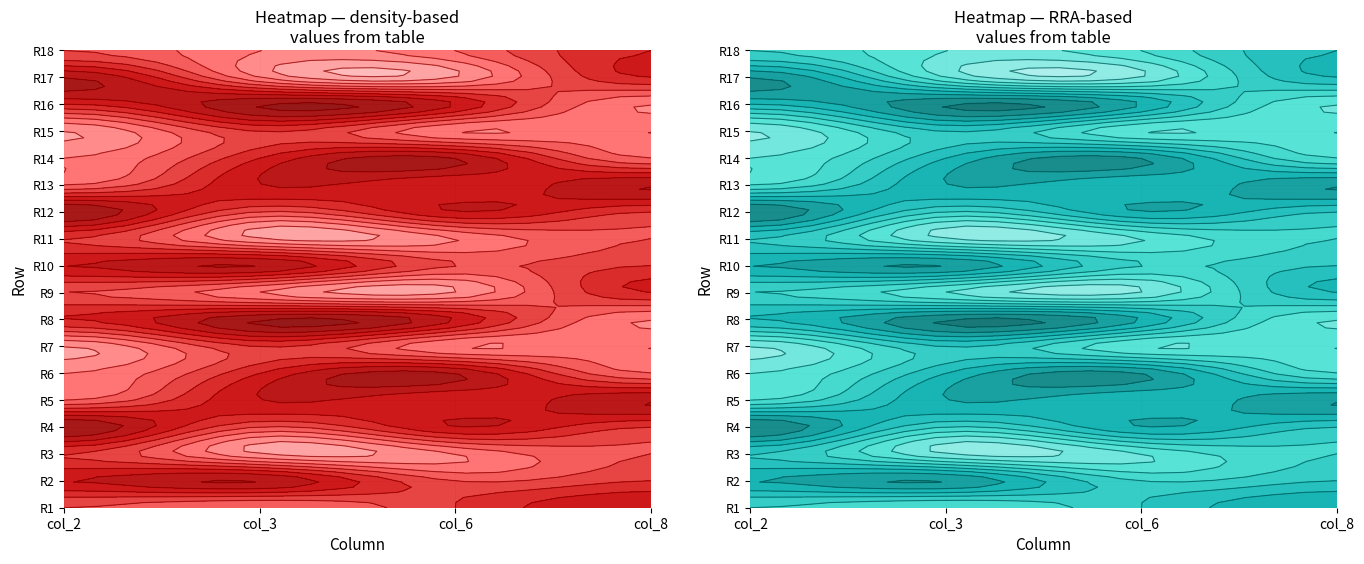

What is the total value across all series at 2?

82